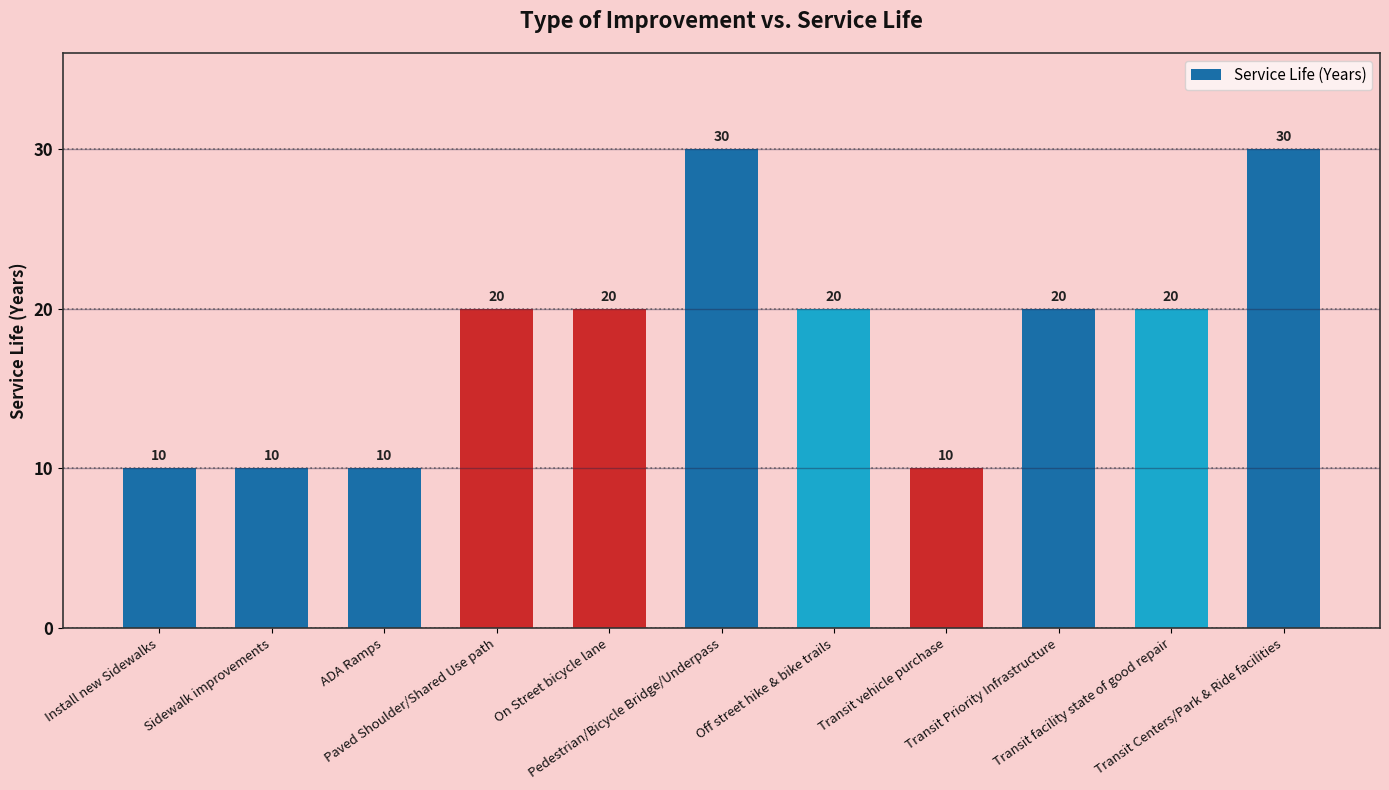

What is the change in value from Pedestrian/Bicycle Bridge/Underpass to Transit vehicle purchase?

-20